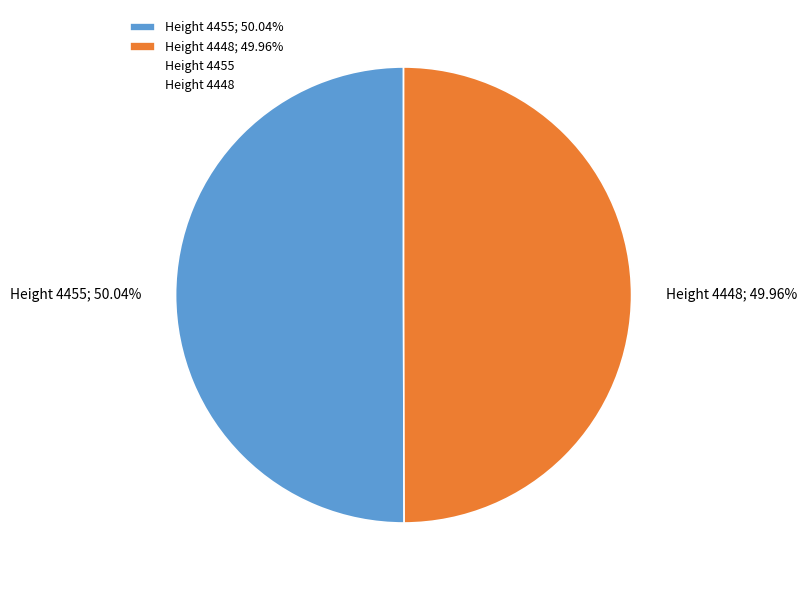

What percentage do Height 4448 and Height 4455 together represent?

100.0%